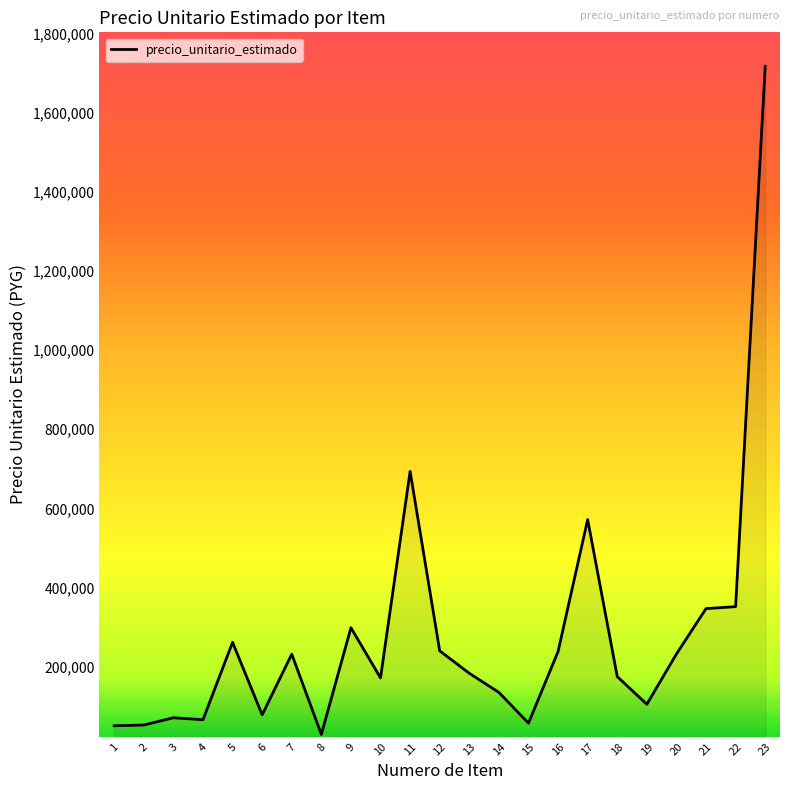

What is the difference between the second highest and second lowest values?

642666